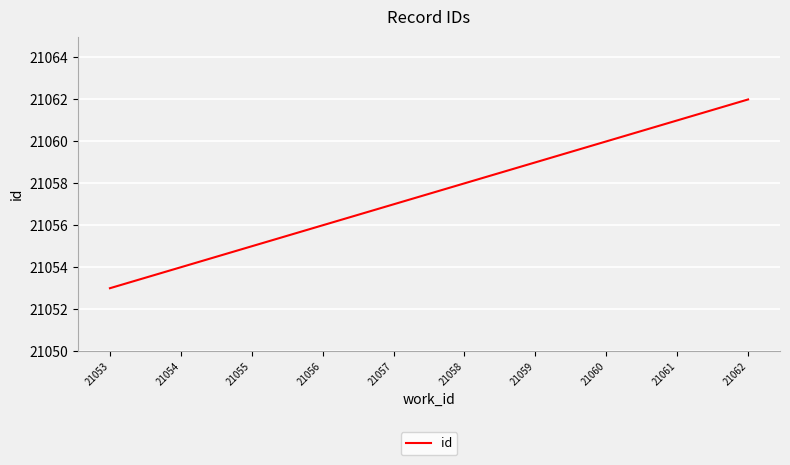

How many values are between 21055 and 21060?

6